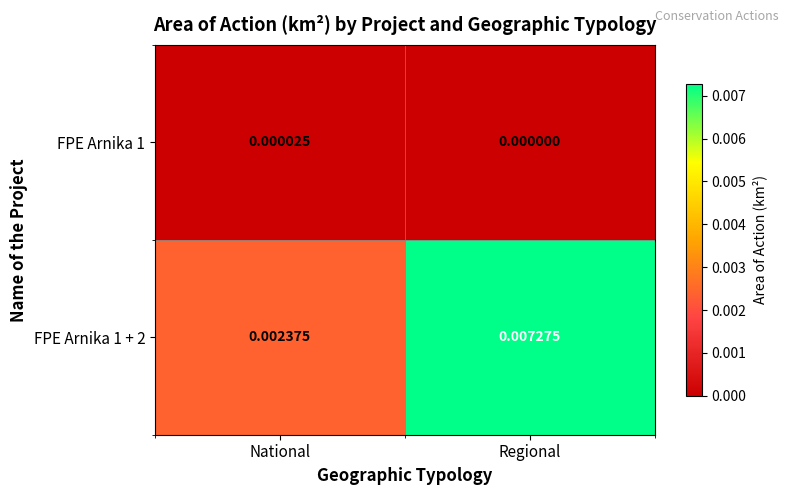

Which category has the highest value across all series?

Regional